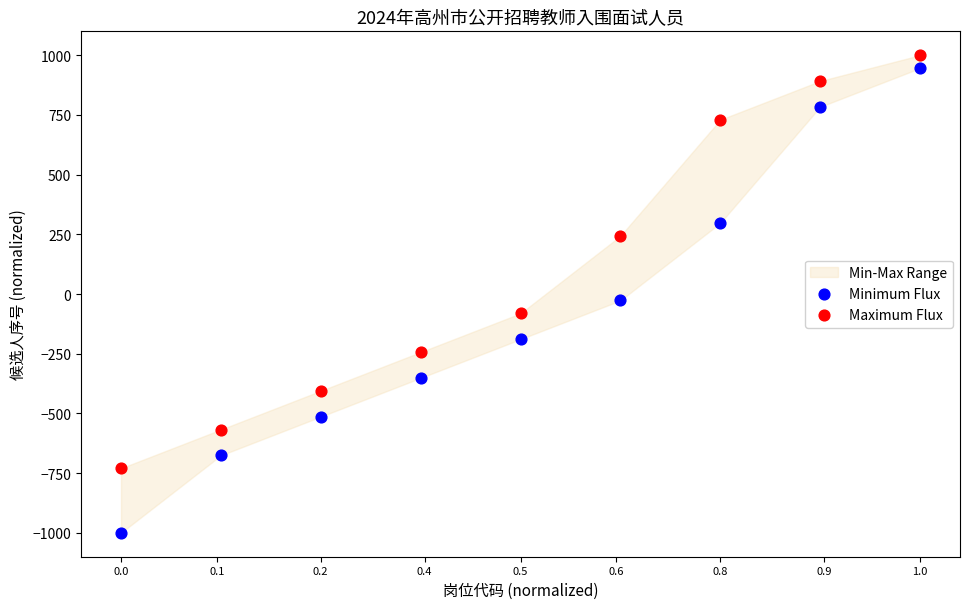

Across all data points, what is the range of X values (max minus min)?

1.0